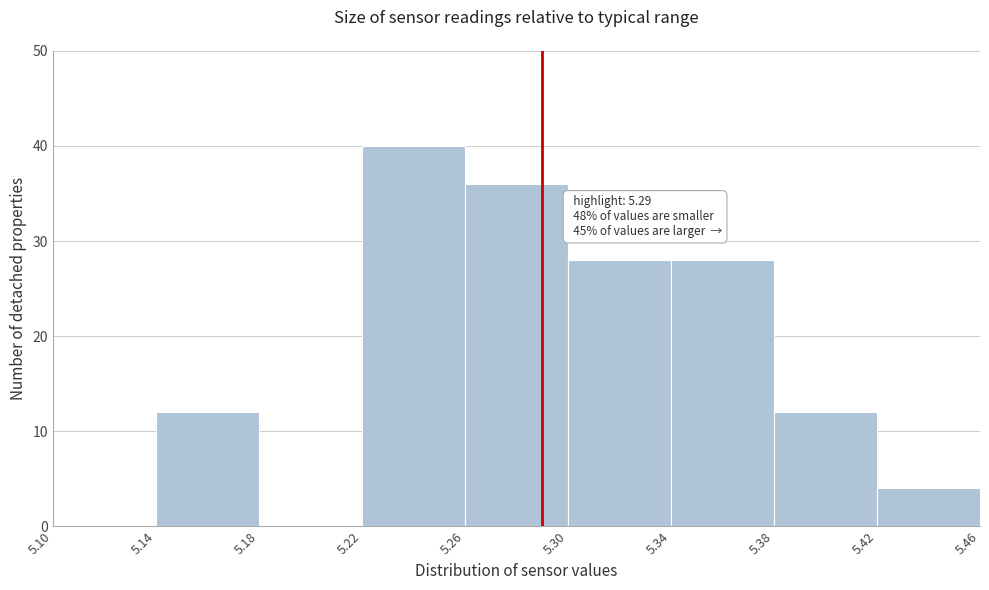

Which range on the x-axis has the tallest bar?

5.22 to 5.26